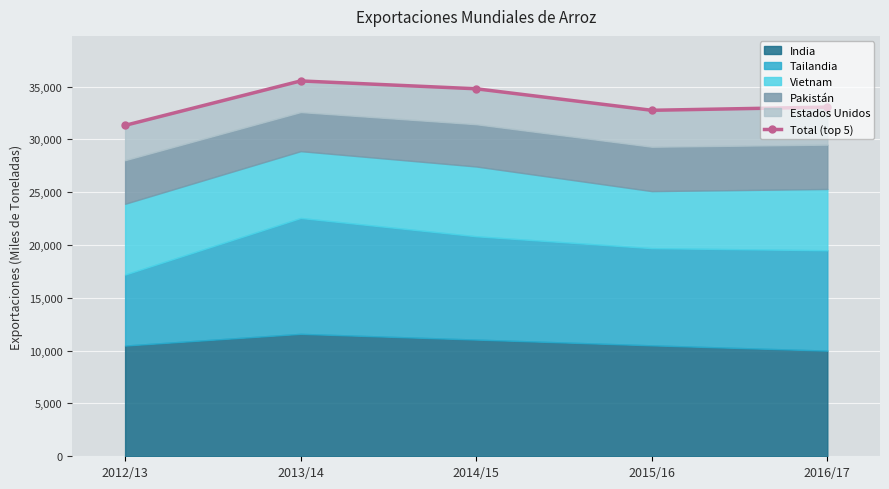

What is the average value?

33488